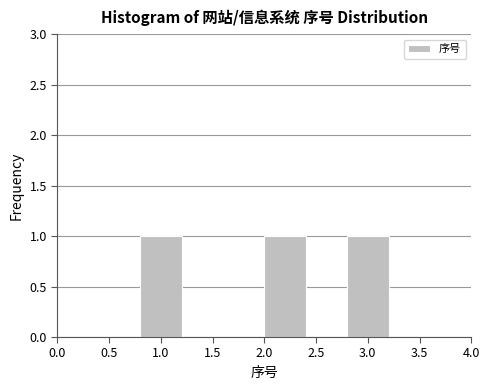

What is the height of the bar covering 0.8 to 1.2 on the x-axis? The values are not printed on the chart, so give them approximately, as read against the axis.

1